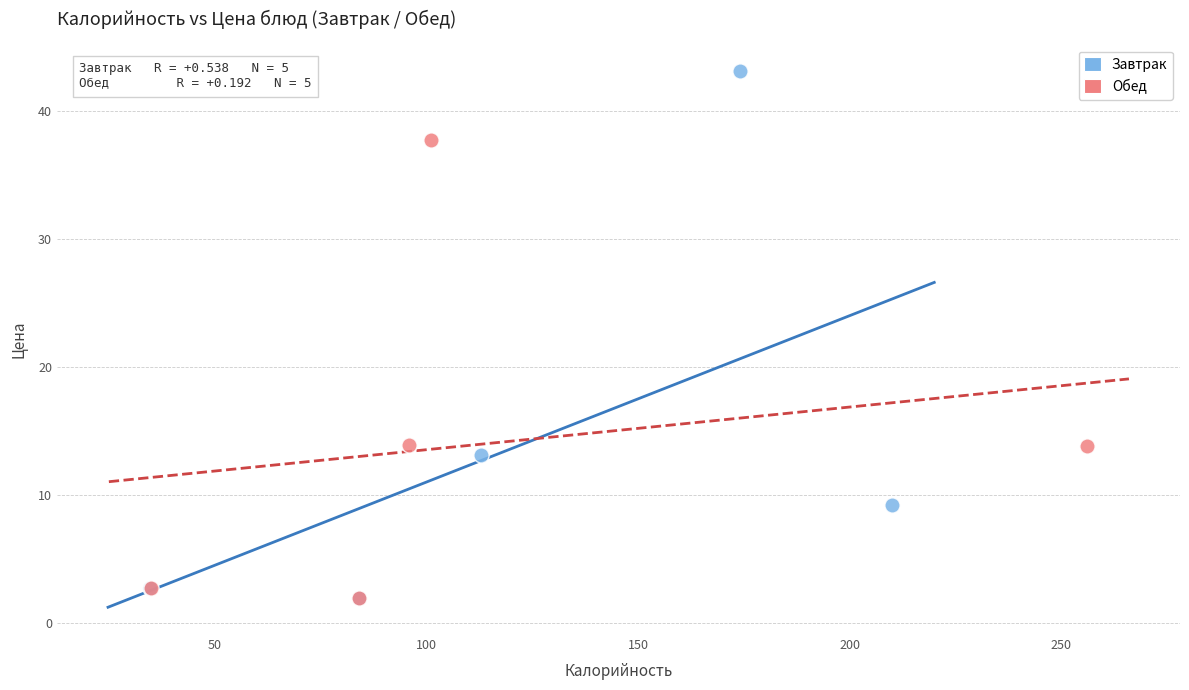

Which series contains the highest Y value?

Завтрак